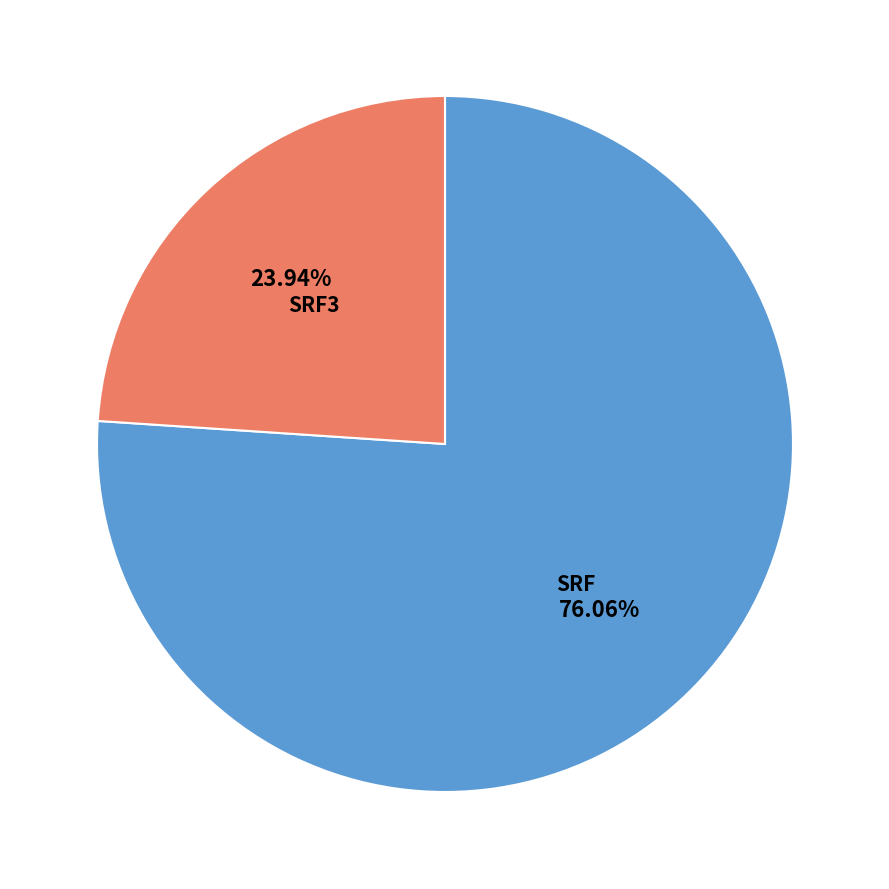

Is there a majority slice in this chart?

Yes